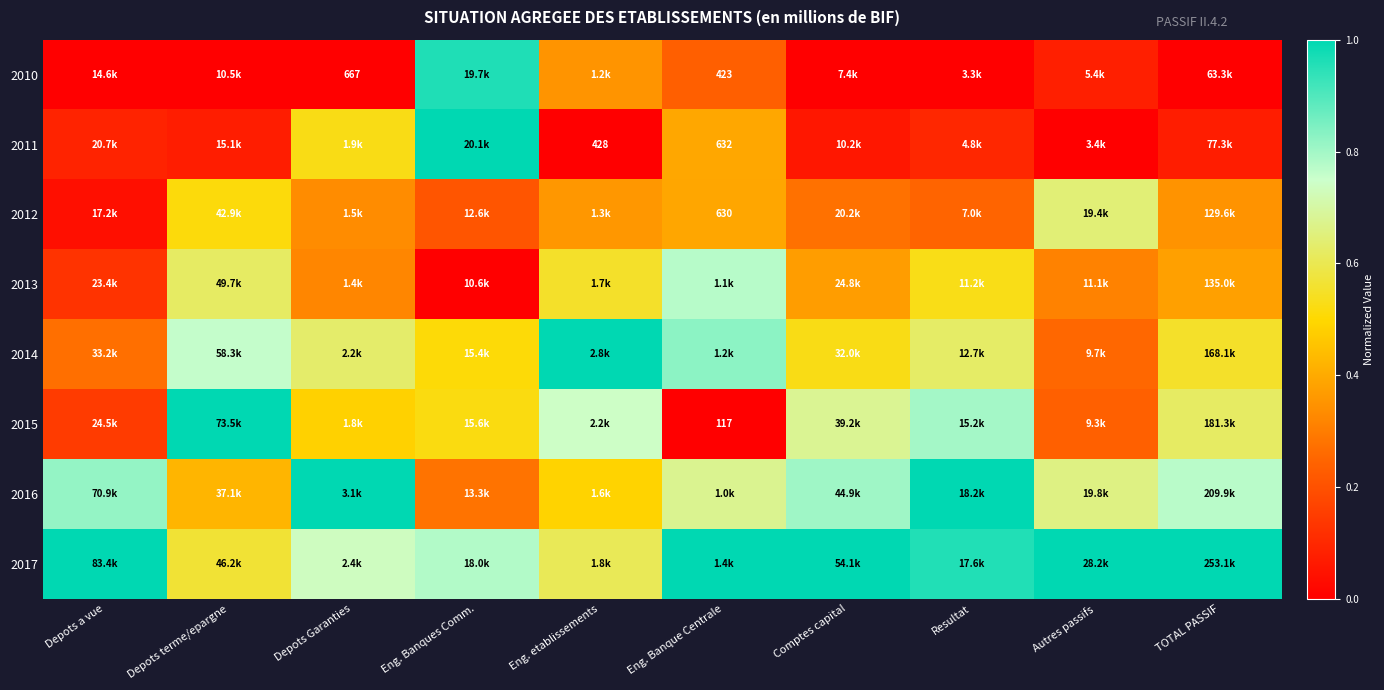

What is the sum of the 2015 values at TOTAL PASSIF and Eng. Banque Centrale?

0.6